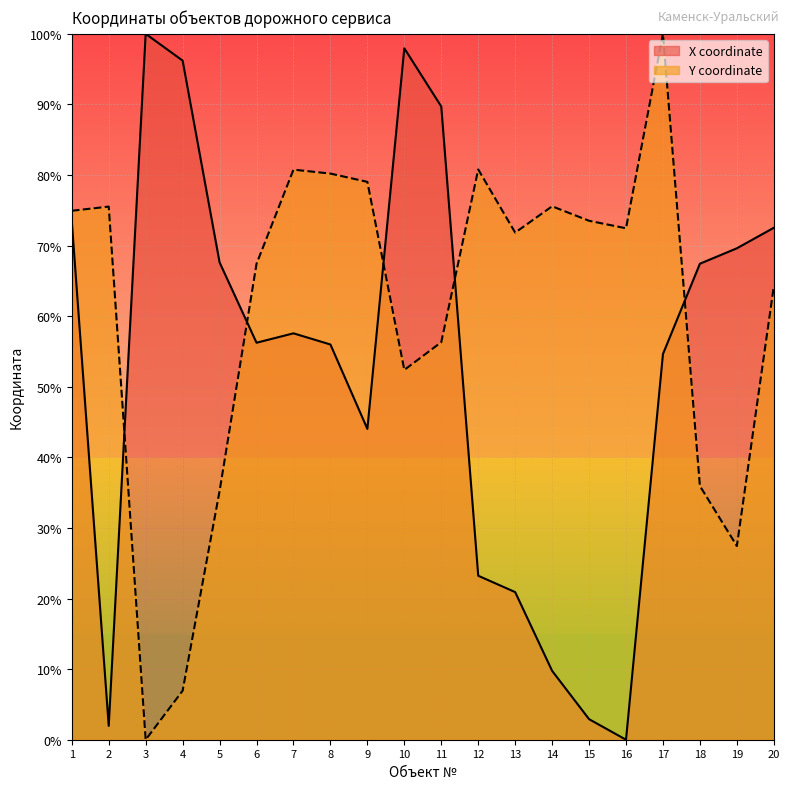

What is the sum of the X coordinate values at 5 and 8?

123.6